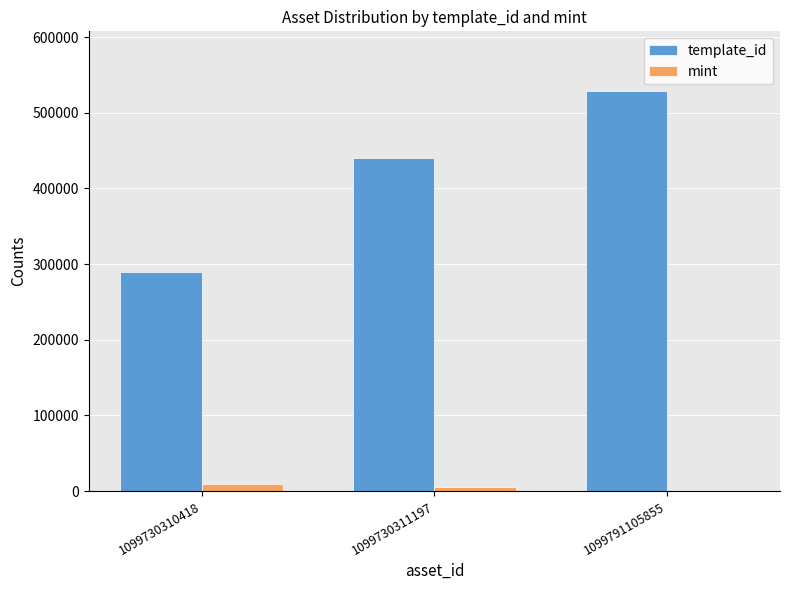

Are the bars horizontal?

No